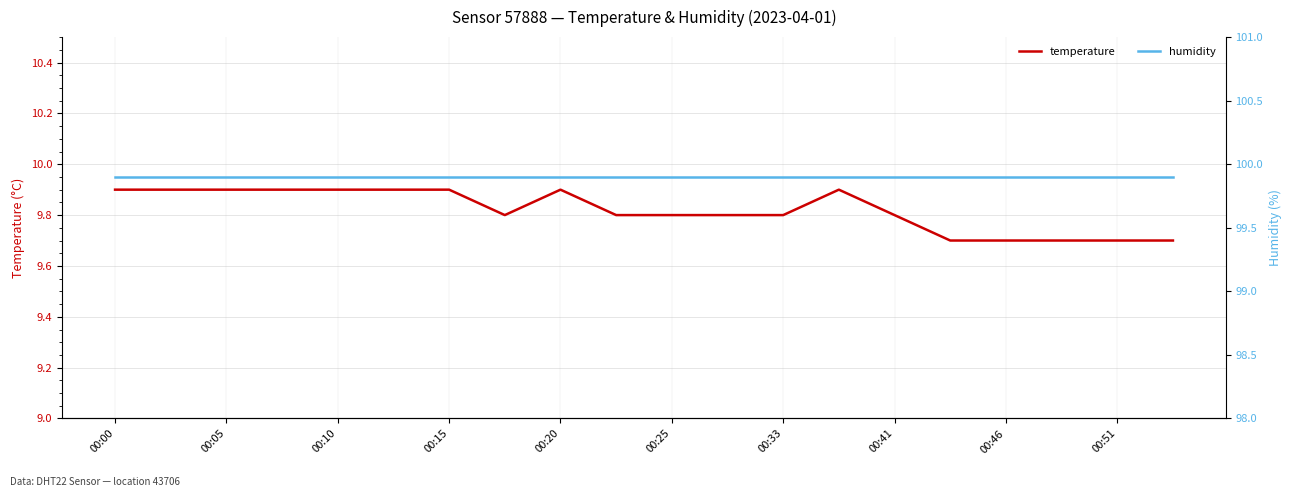

The value of temperature at 00:00 is 9.9. True or false?

True